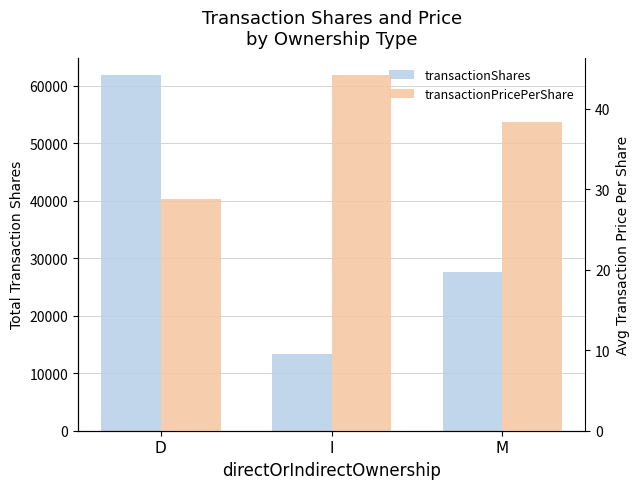

How many transactionShares values are between 13268 and 61810?

3